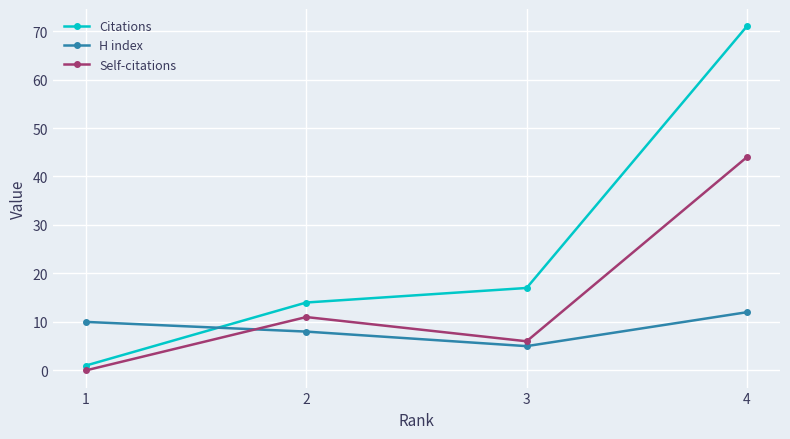

How many values in Self-citations are above zero?

3